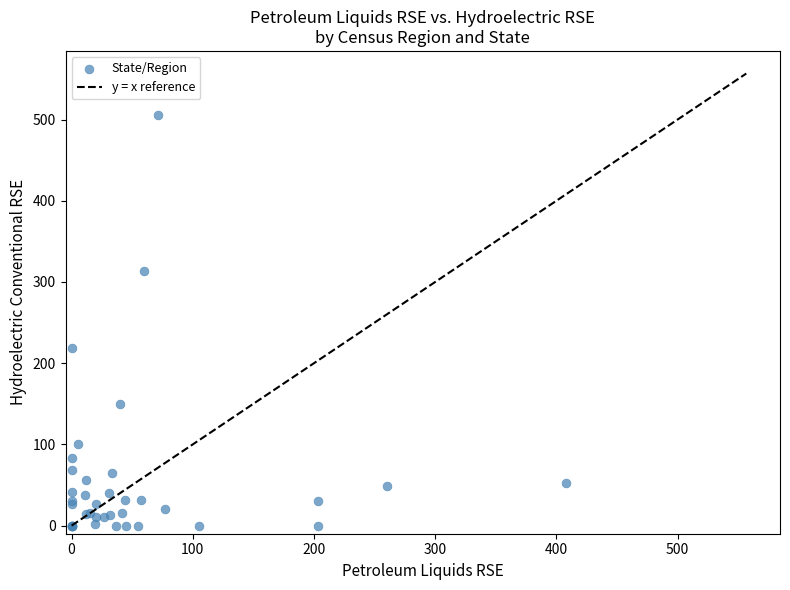

What Y value in the scatter plot is closest to 253?

219